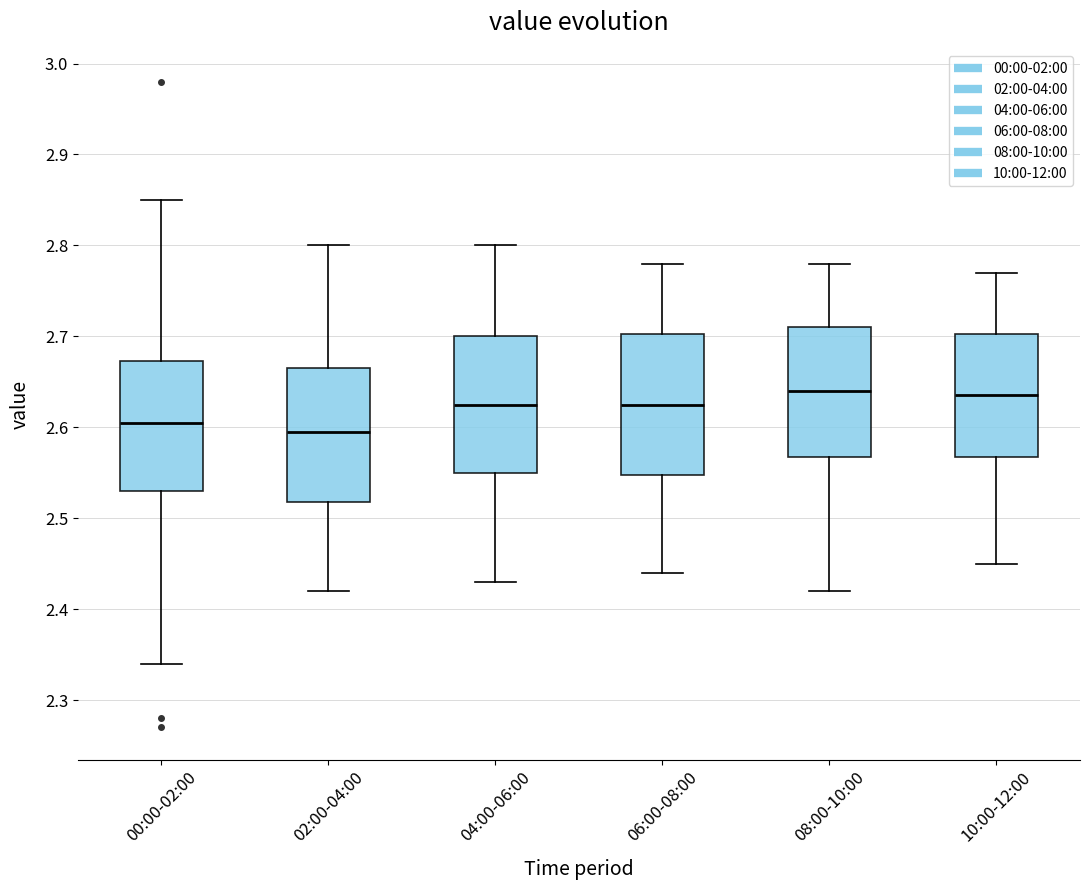

Reading left to right, read every box against the y-axis: the position of its median line, the range the box covers, and the ends of its whiskers. The values are not printed on the chart, so give them approximately, as read against the axis.

00:00-02:00: median 2.61, box 2.53 to 2.67, whiskers 2.34 to 2.85
02:00-04:00: median 2.60, box 2.52 to 2.67, whiskers 2.42 to 2.80
04:00-06:00: median 2.63, box 2.55 to 2.70, whiskers 2.43 to 2.80
06:00-08:00: median 2.63, box 2.55 to 2.70, whiskers 2.44 to 2.78
08:00-10:00: median 2.64, box 2.57 to 2.71, whiskers 2.42 to 2.78
10:00-12:00: median 2.64, box 2.57 to 2.70, whiskers 2.45 to 2.77